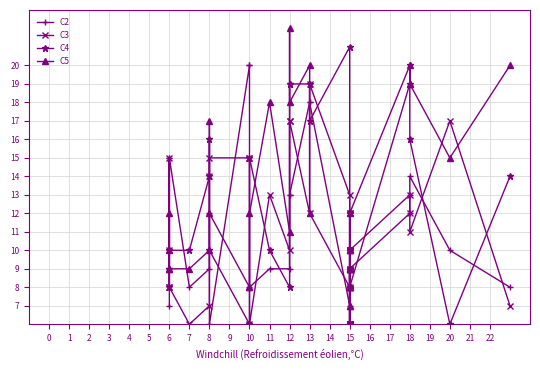

Reading left to right, what are all the values shown in this chart?

C2: 0=7	1=15	2=10	3=15	4=8	5=9	6=12	7=6	8=20	9=20	10=8	11=9	12=9	13=13	14=13	15=18	16=18	17=7	18=6	19=8	20=6	21=9	22=8	23=6	24=12	25=8	26=8	27=9	28=8	29=10	30=10	31=10	32=6	33=10	34=9	35=12	36=13	37=14	38=10	39=8
C3: 0=8	1=10	2=15	3=8	4=6	5=7	6=14	7=15	8=15	9=15	10=6	11=13	12=10	13=17	14=17	15=12	16=19	17=13	18=10	19=10	20=12	21=10	22=10	23=12	24=6	25=6	26=9	27=6	28=6	29=9	30=8	31=6	32=10	33=6	34=10	35=13	36=12	37=11	38=17	39=7
C4: 0=9	1=8	2=9	3=10	4=10	5=14	6=16	7=10	8=6	9=6	10=15	11=10	12=8	13=19	14=19	15=19	16=17	17=21	18=8	19=9	20=9	21=8	22=6	23=9	24=9	25=9	26=12	27=10	28=10	29=6	30=6	31=8	32=12	33=12	34=12	35=20	36=19	37=16	38=6	39=14
C5: 0=10	1=9	2=12	3=9	4=9	5=10	6=17	7=12	8=8	9=8	10=12	11=18	12=11	13=22	14=18	15=20	16=12	17=8	18=9	19=6	20=10	21=12	22=9	23=10	24=10	25=7	26=6	27=8	28=9	29=7	30=9	31=9	32=8	33=8	34=8	35=19	36=20	37=19	38=15	39=20